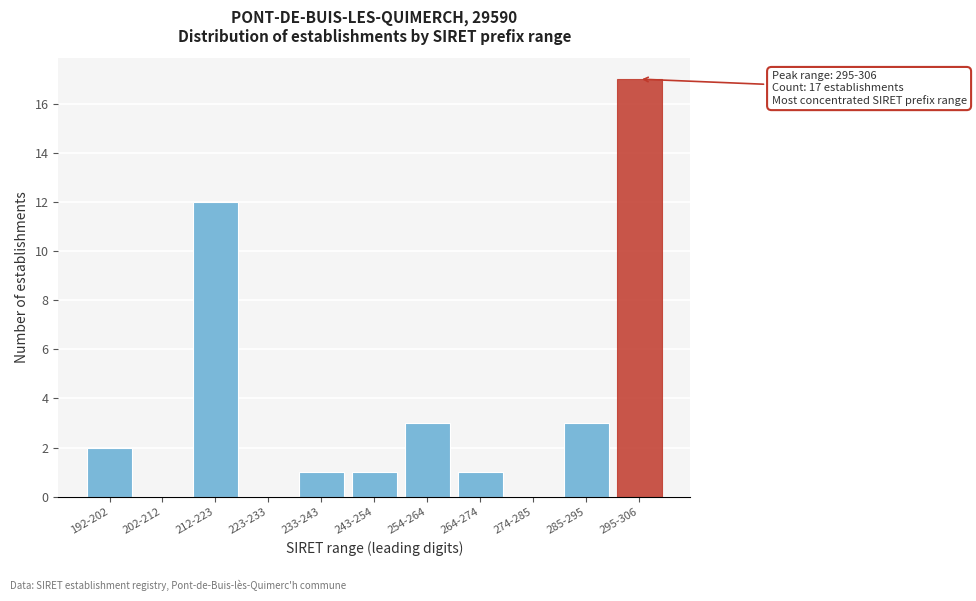

Reading left to right, transcribe all the data shown in this chart.

192-202=2	202-212=0	212-223=12	223-233=0	233-243=1	243-254=1	254-264=3	264-274=1	274-285=0	285-295=3	295-306=17